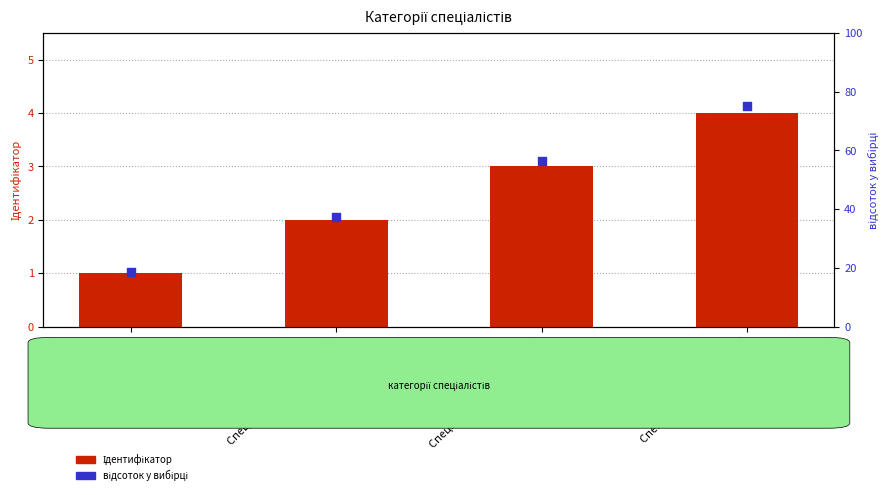

At how many categories does at least one series exceed 64?

1